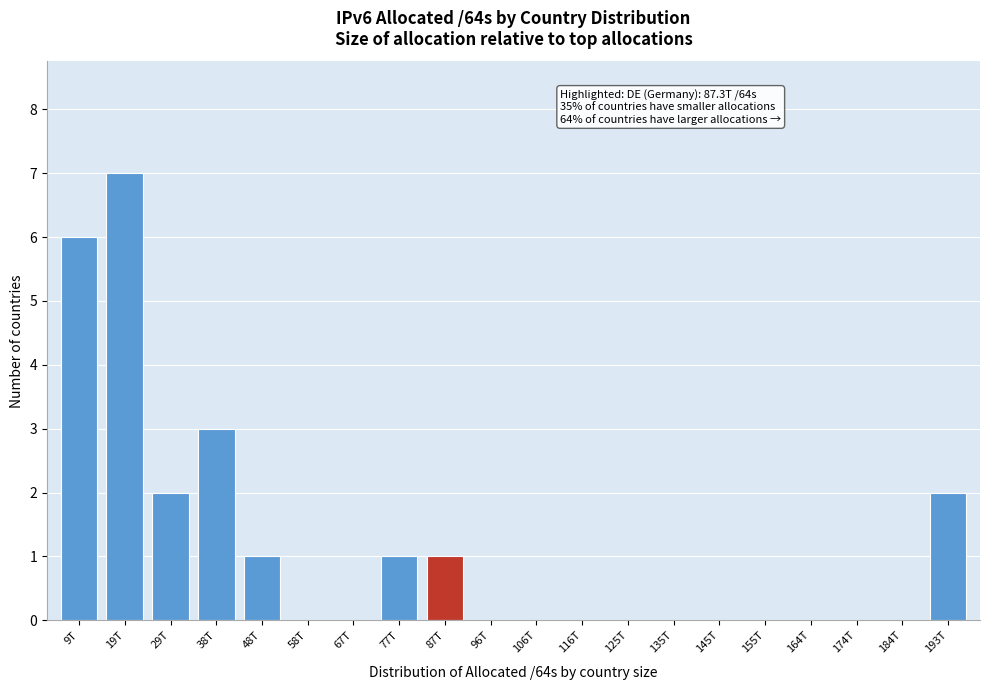

Reading right to left, transcribe all the data shown in this chart.

193T=2	184T=0	174T=0	164T=0	155T=0	145T=0	135T=0	125T=0	116T=0	106T=0	96T=0	87T=1	77T=1	67T=0	58T=0	48T=1	38T=3	29T=2	19T=7	9T=6